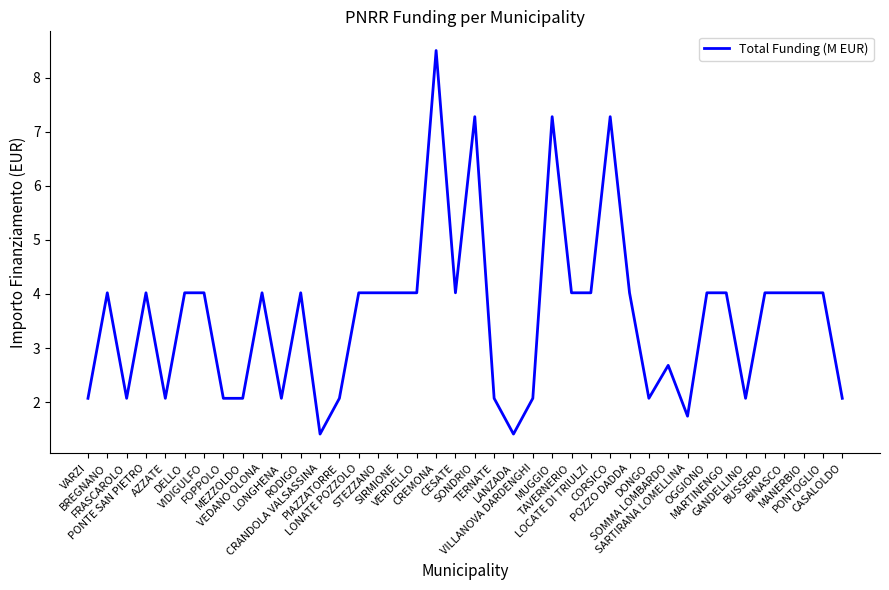

Count the number of categories in the chart.

40